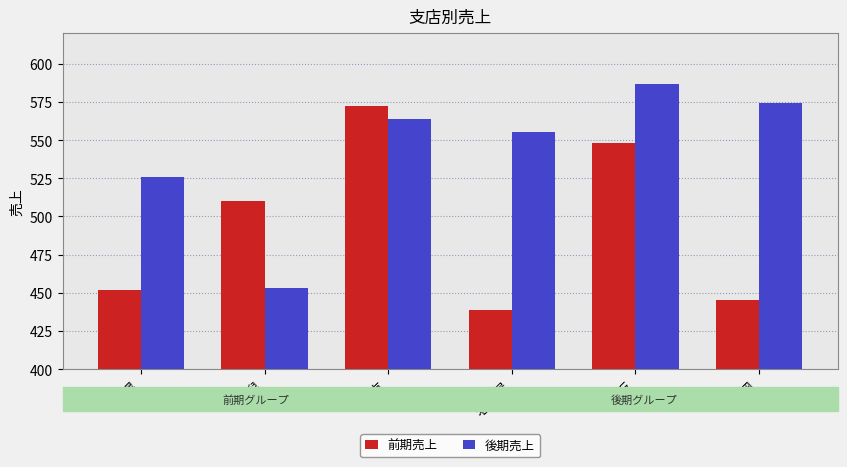

What is the average value of the 前期売上 series?

494